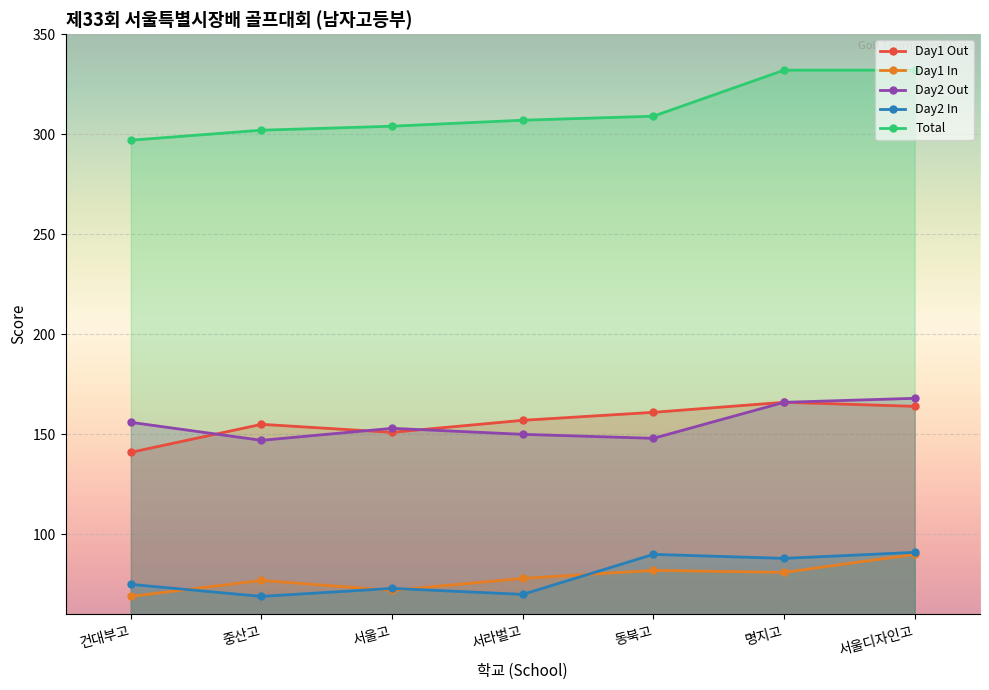

True or false: Day2 Out has a value of 67 at 건대부고.

False